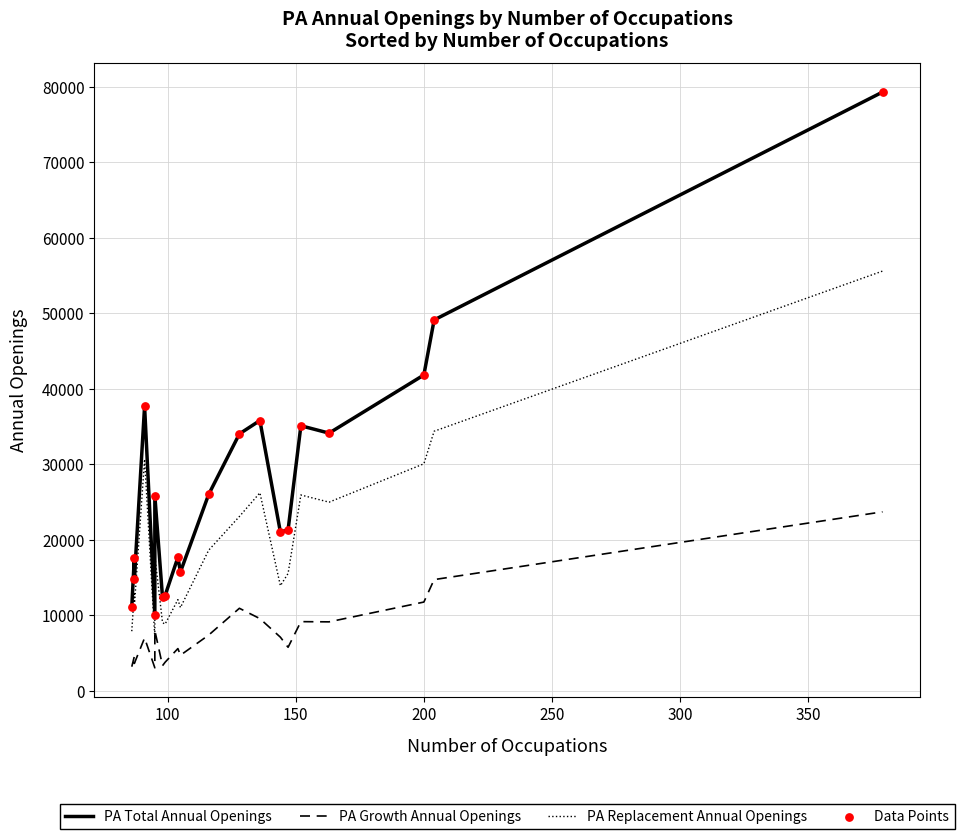

Which series has the largest Y range (max minus min)?

PA Total Annual Openings